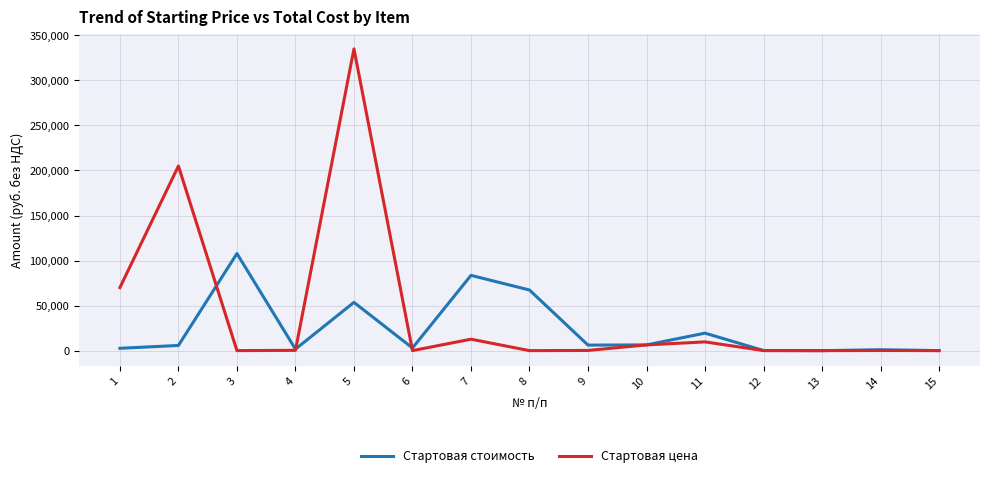

Is this an area chart (filled region under the line)?

No